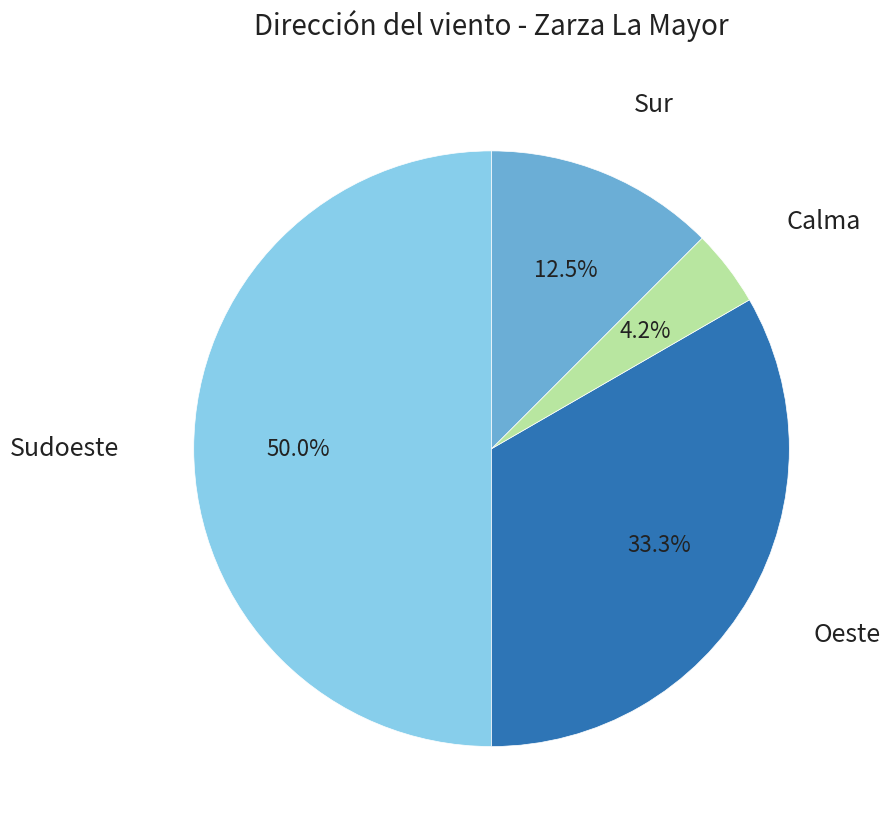

What is the smallest slice in the pie chart?

Calma